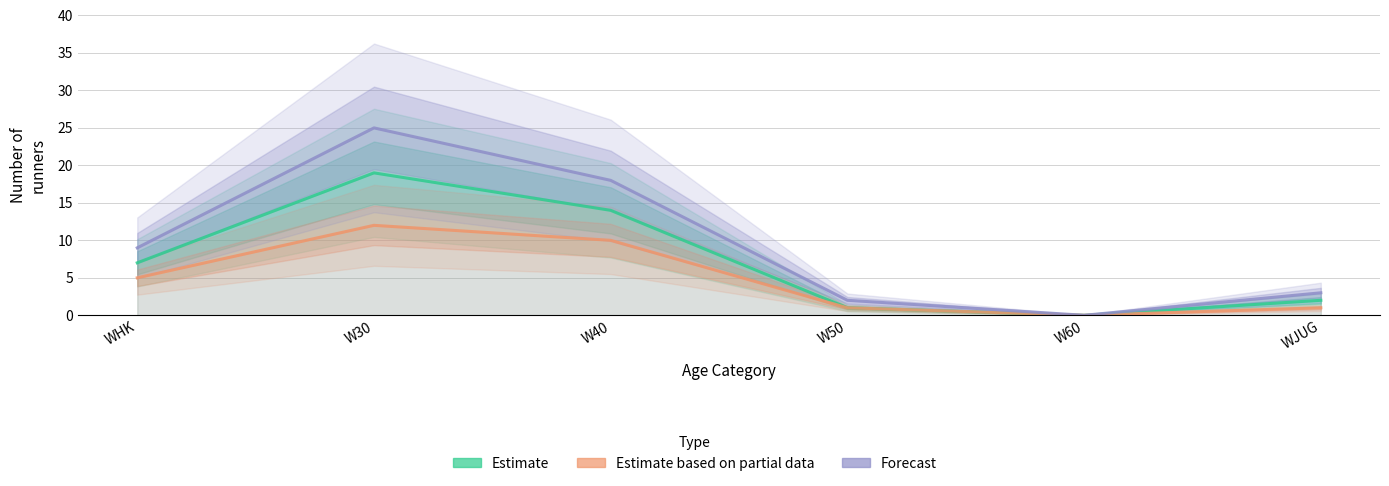

Is this an area chart (filled region under the line)?

No